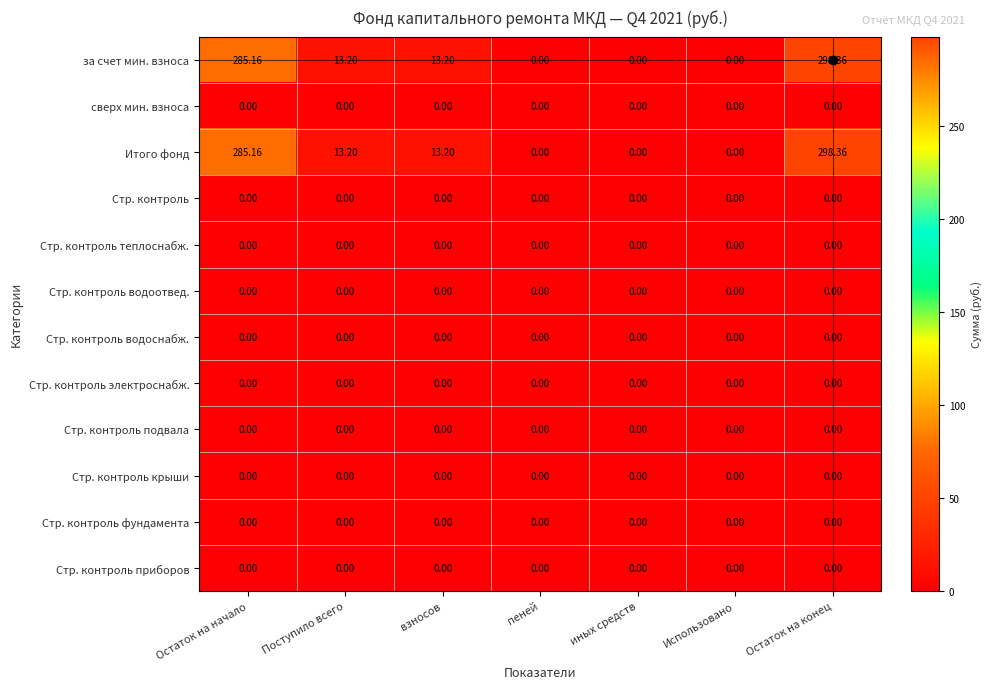

At which category does the chart reach its peak across all series?

Остаток на конец